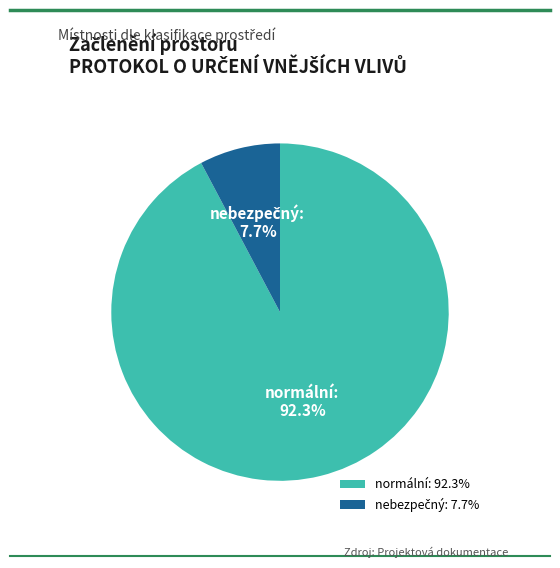

How many slices are in this pie chart?

2